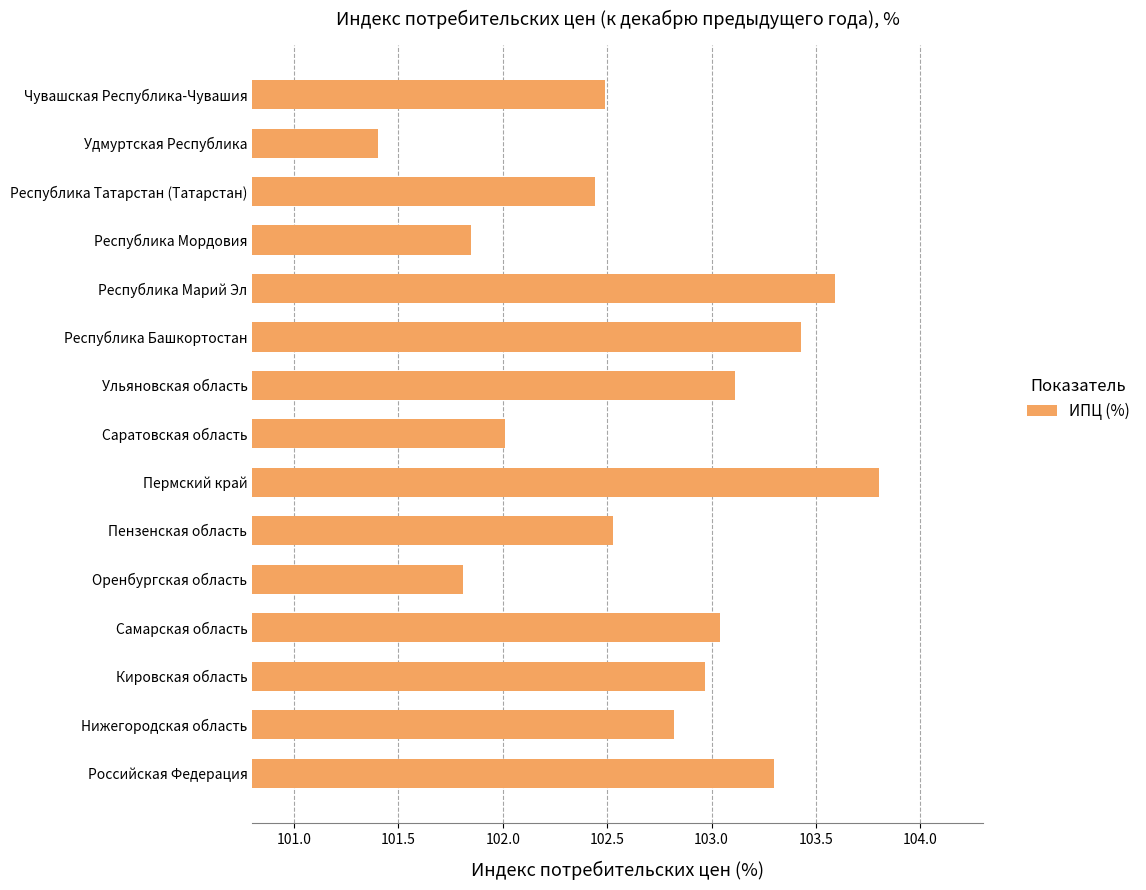

What is the sum of all values?

1540.6